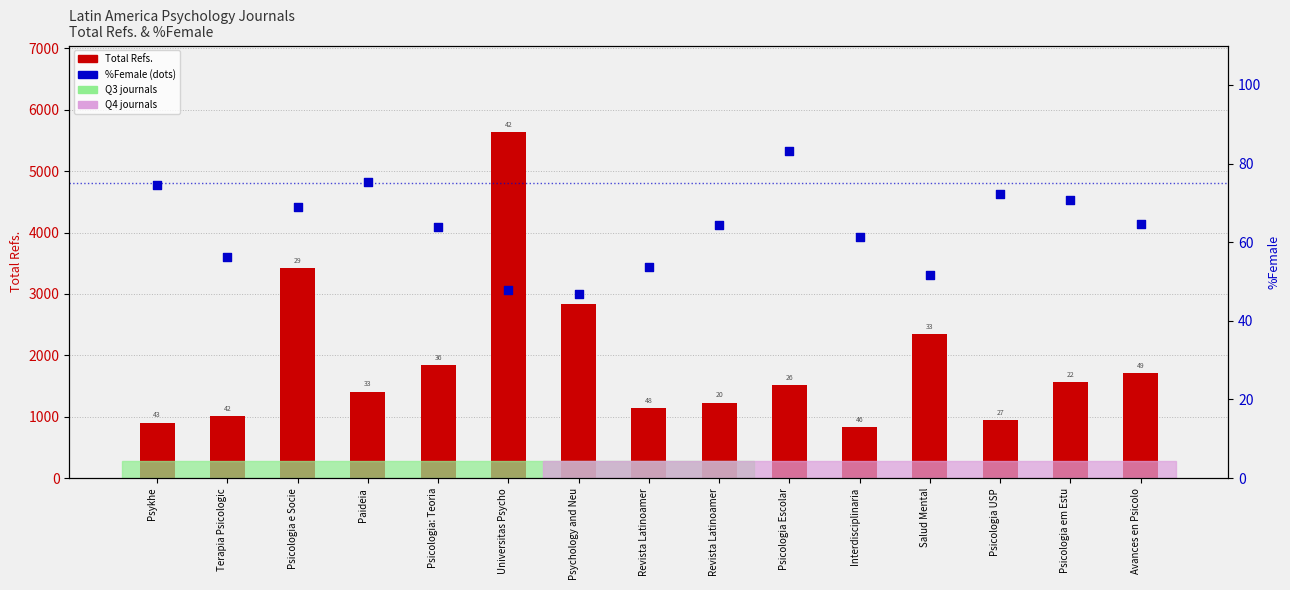

Which series contains the highest Y value?

Total Refs.